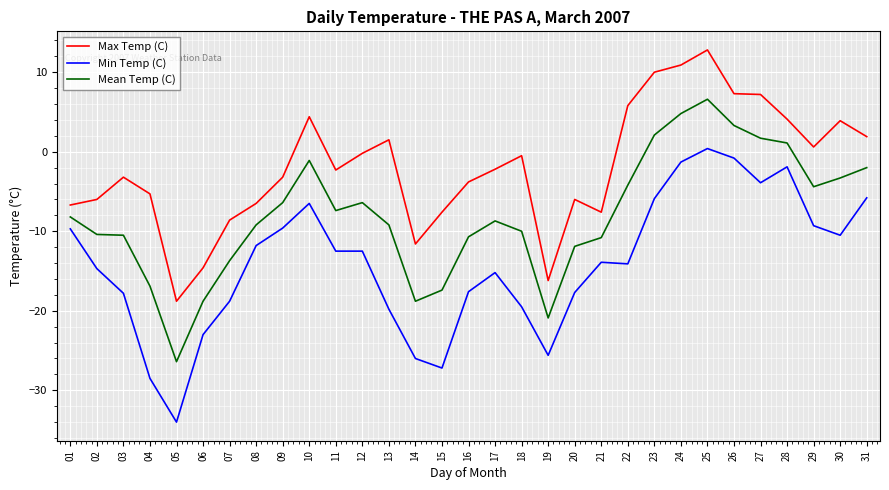

How many values in Mean Temp (C) are below zero?

25